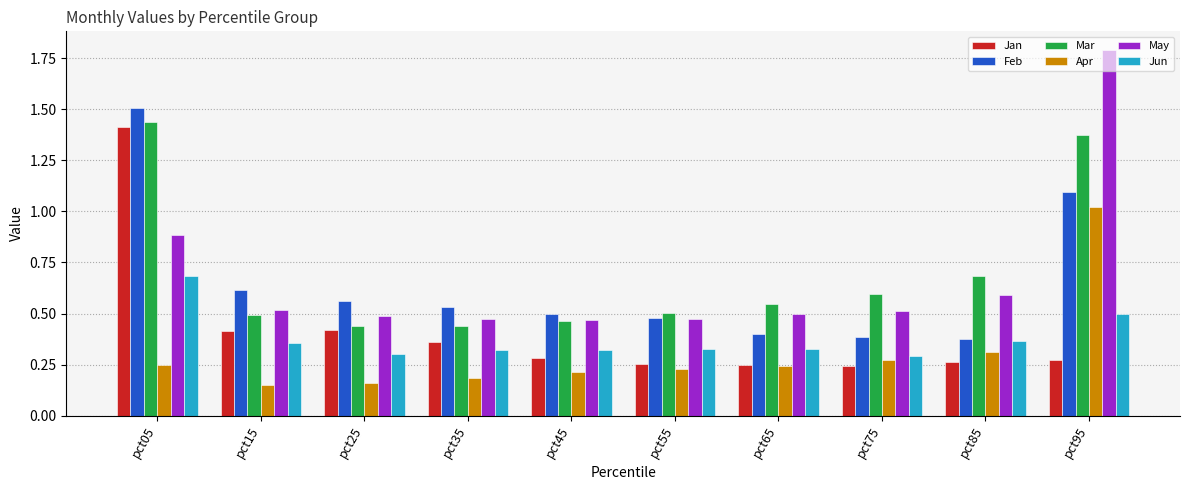

Count the Jun values in the range 0 to 1.

10